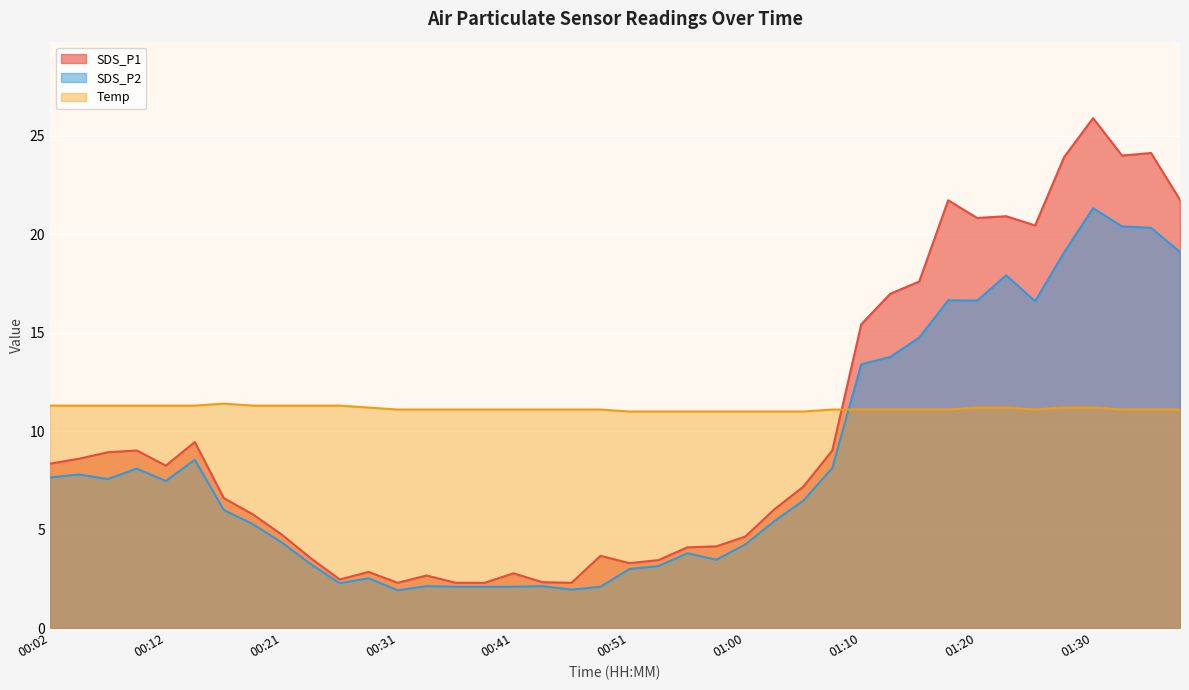

What is the minimum value for SDS_P1?

2.3